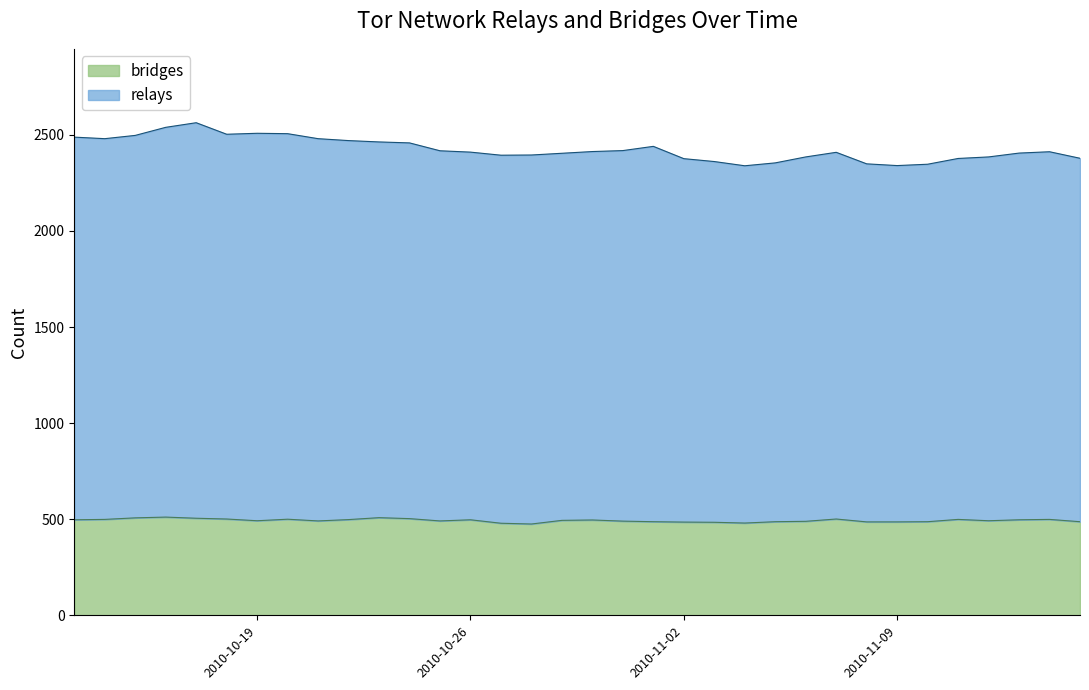

Rank the series by their average value, from lowest to highest.

bridges, relays